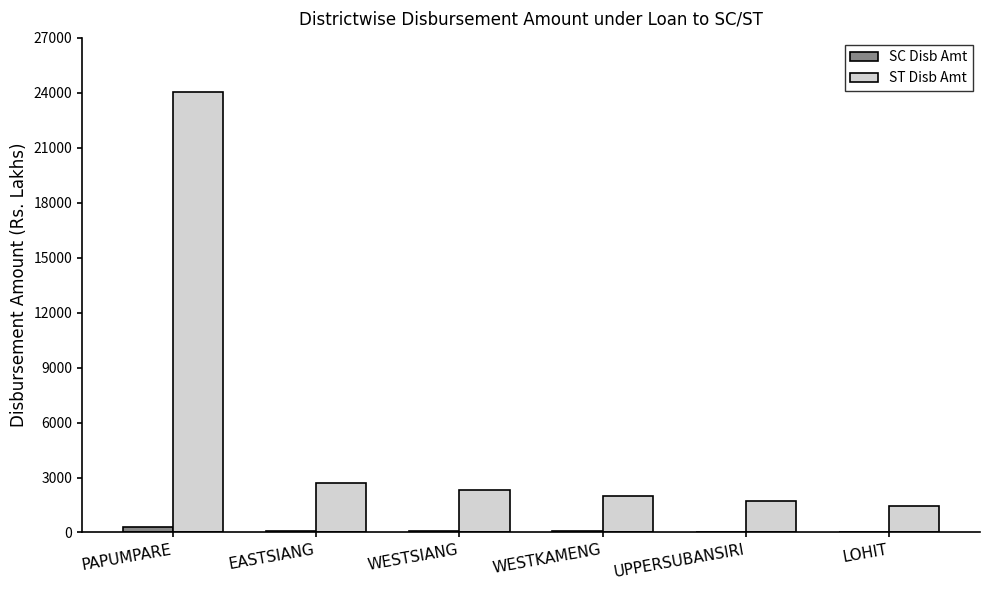

How many groups of bars are there?

6